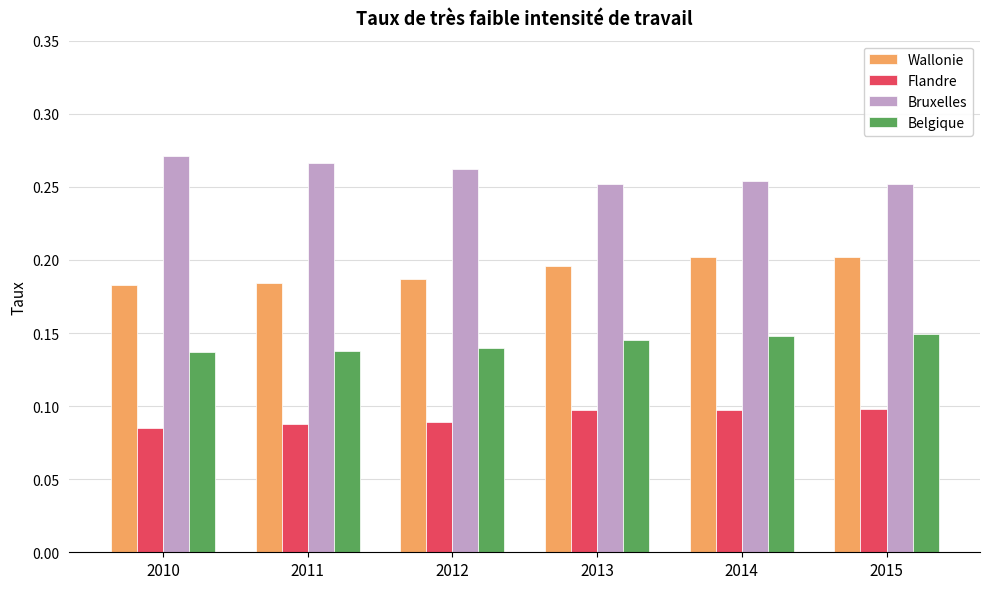

What is the total value across all series at 2013?

0.7